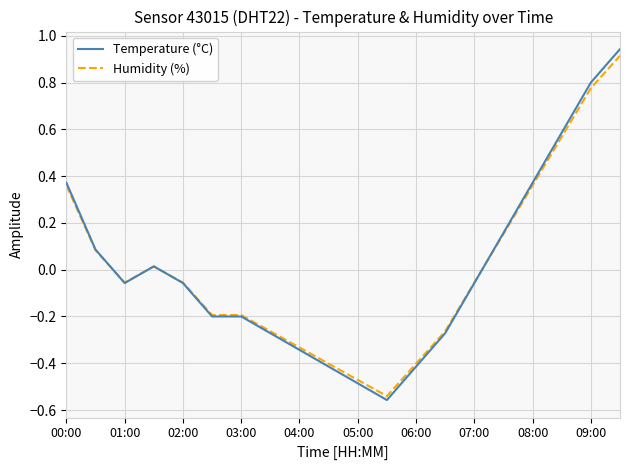

Which series has the largest range (max minus min)?

Temperature (°C)